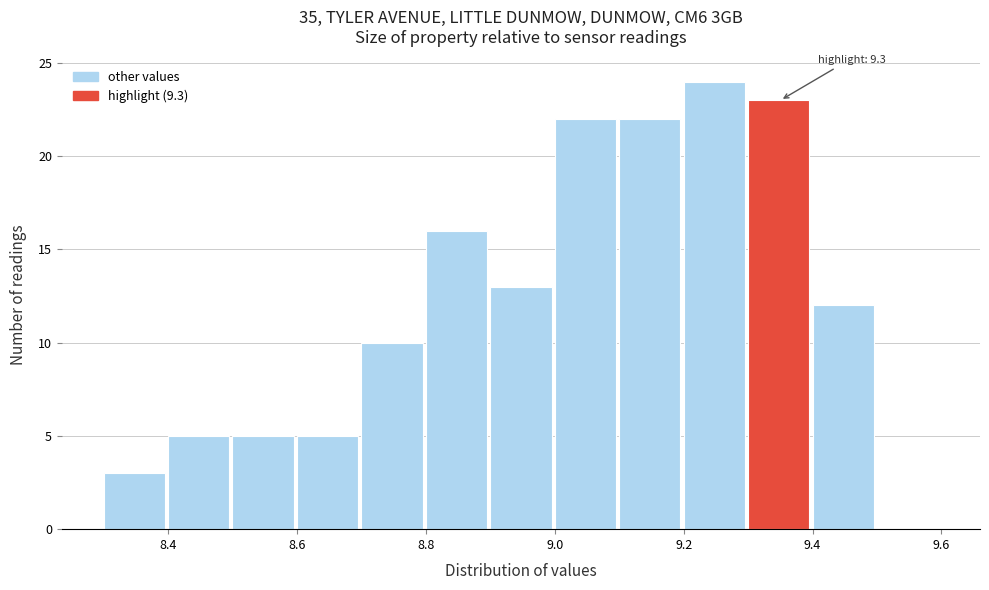

Over which range of the x-axis is the bar tallest?

9.2 to 9.3